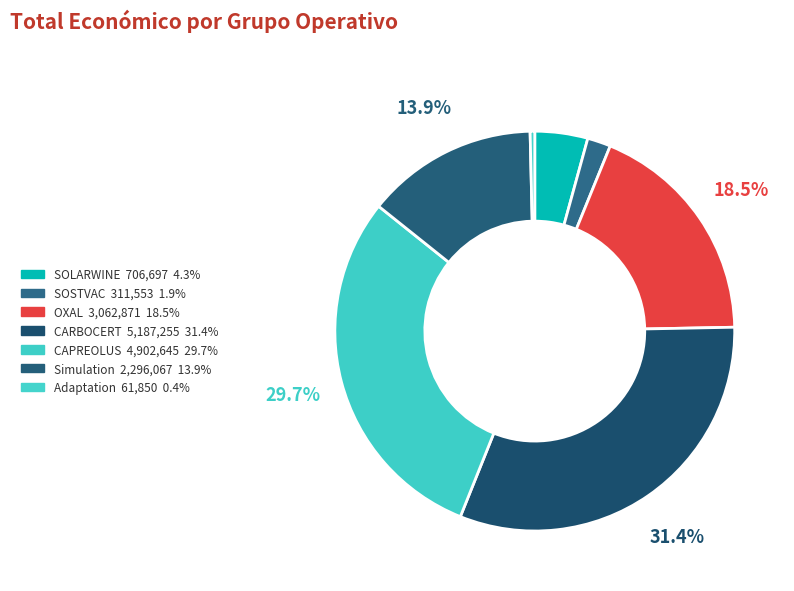

What percentage do SOSTVAC and CARBOCERT together represent?

33.3%